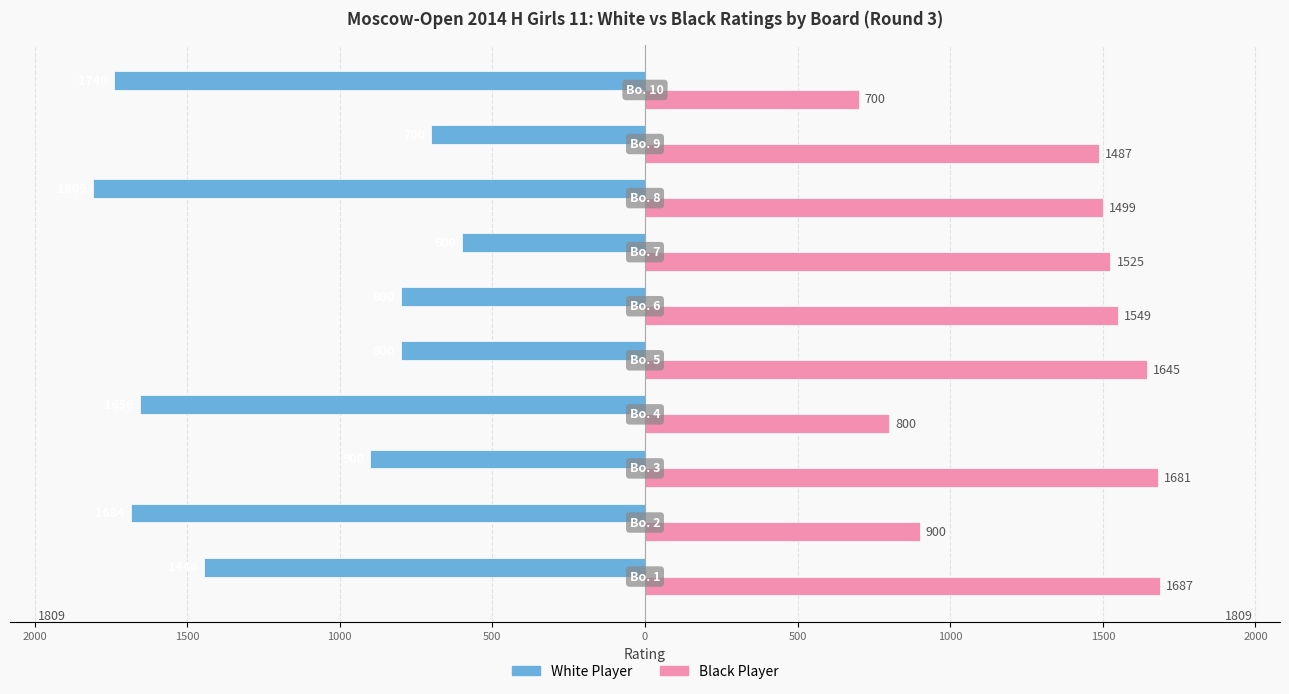

What are all the series names shown in the legend?

White Player, Black Player